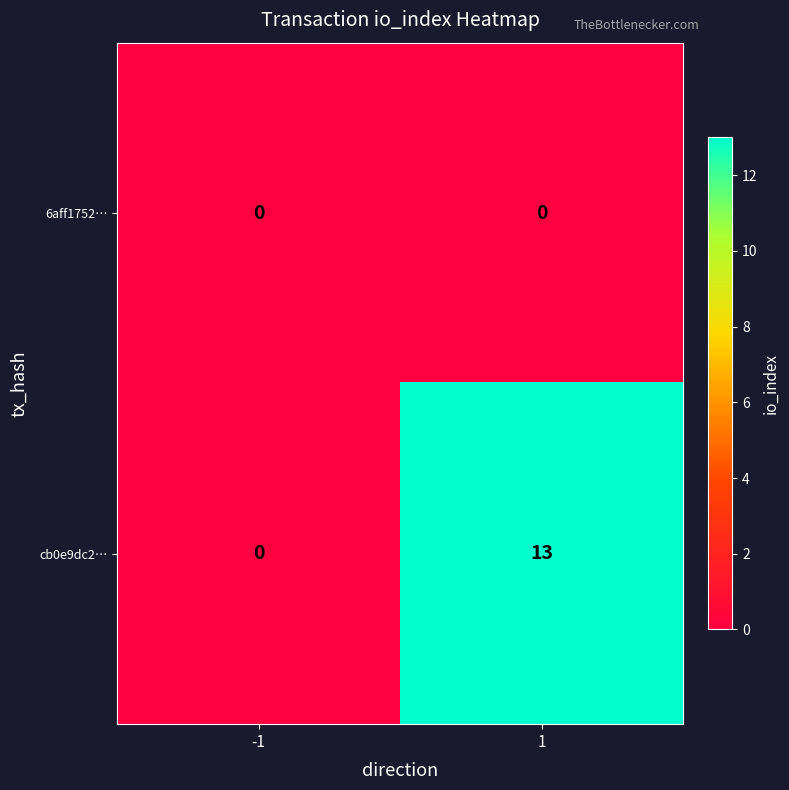

Which series has the largest total across all categories?

cb0e9dc2…